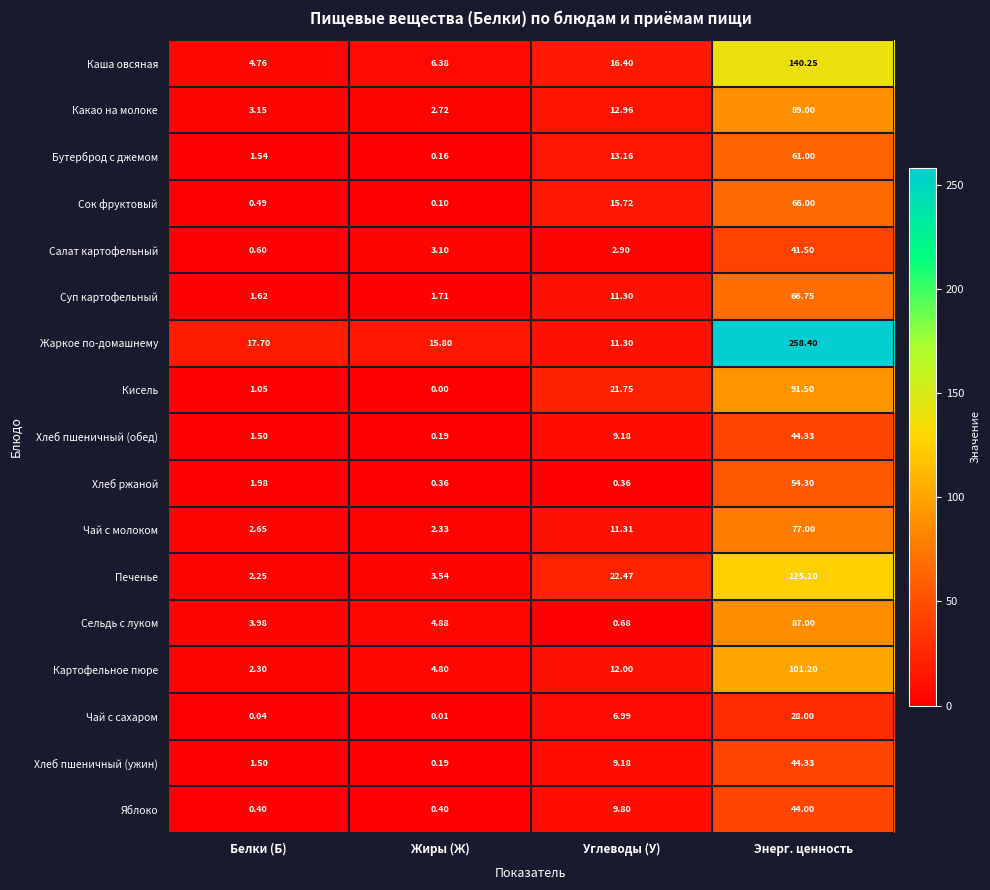

Which category has the highest value in the Хлеб пшеничный (ужин) series?

Энерг. ценность